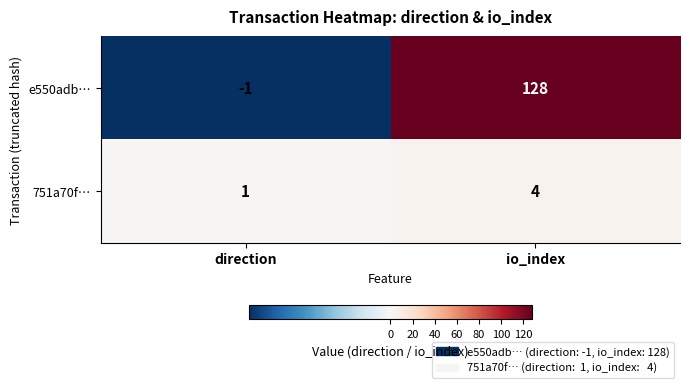

Which series has the largest range (max minus min)?

e550adb…